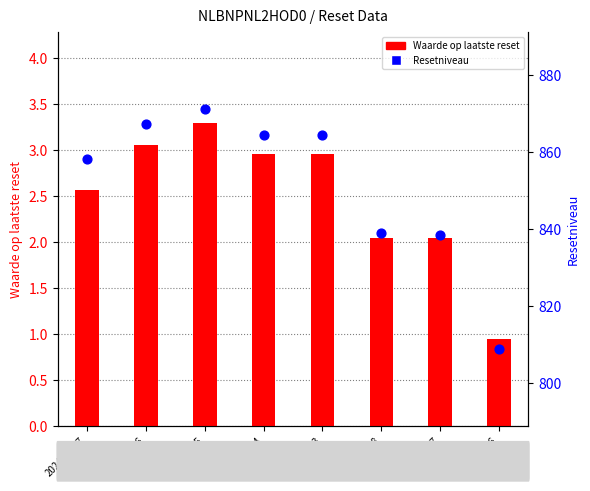

What are all the series names shown in the legend?

Waarde op laatste reset, Resetniveau